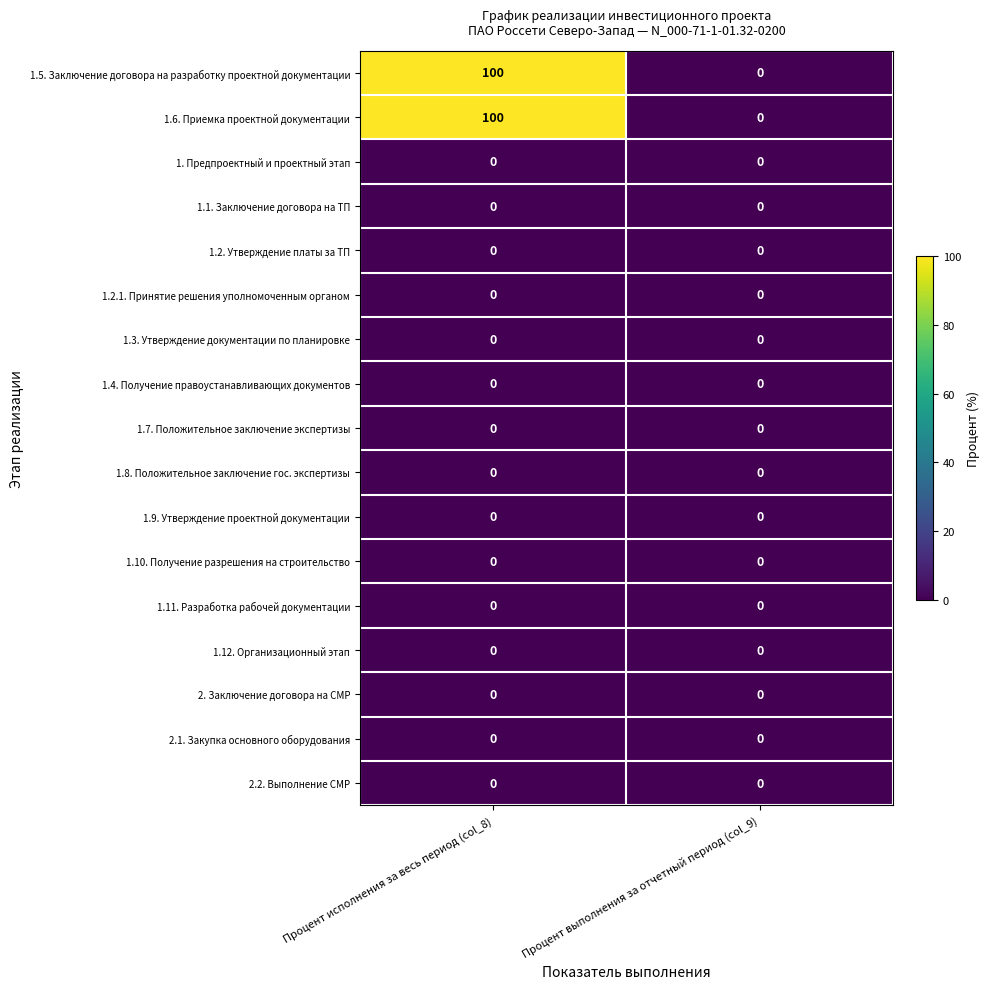

What is the difference between the highest and lowest values at Процент исполнения за весь период (col_8)?

100